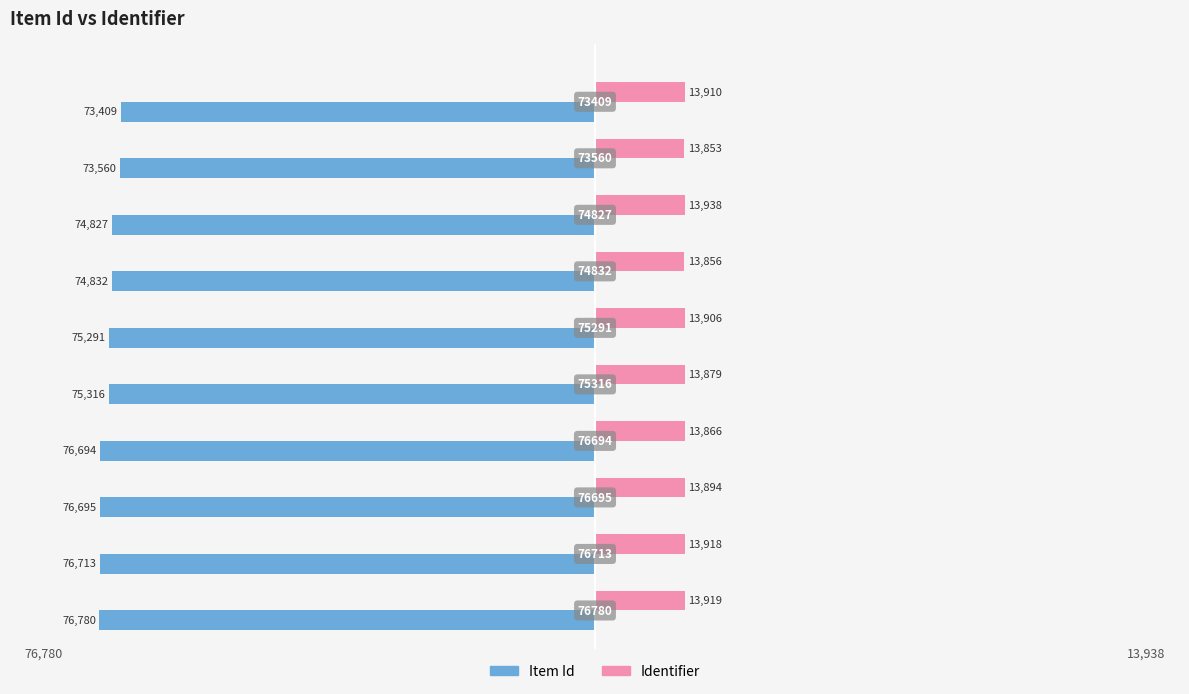

Rank the categories by Item Id value from highest to lowest.

9, 8, 7, 6, 5, 4, 3, 2, 1, 0